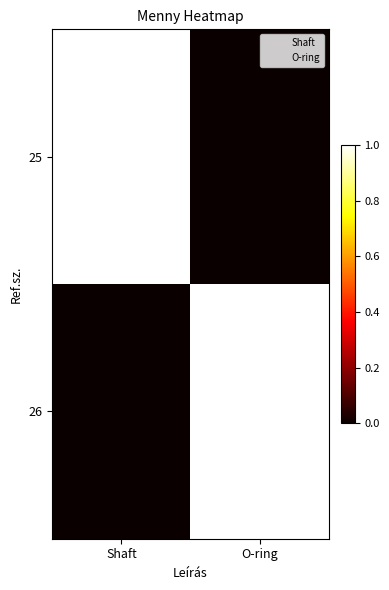

Between O-ring and Shaft, which is larger?

Shaft